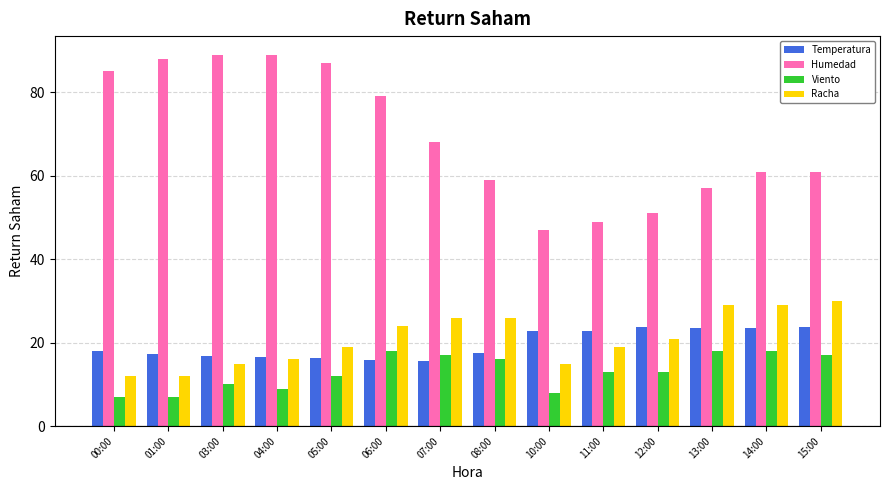

The Racha series shows 15.0 at 10:00. True or false?

True